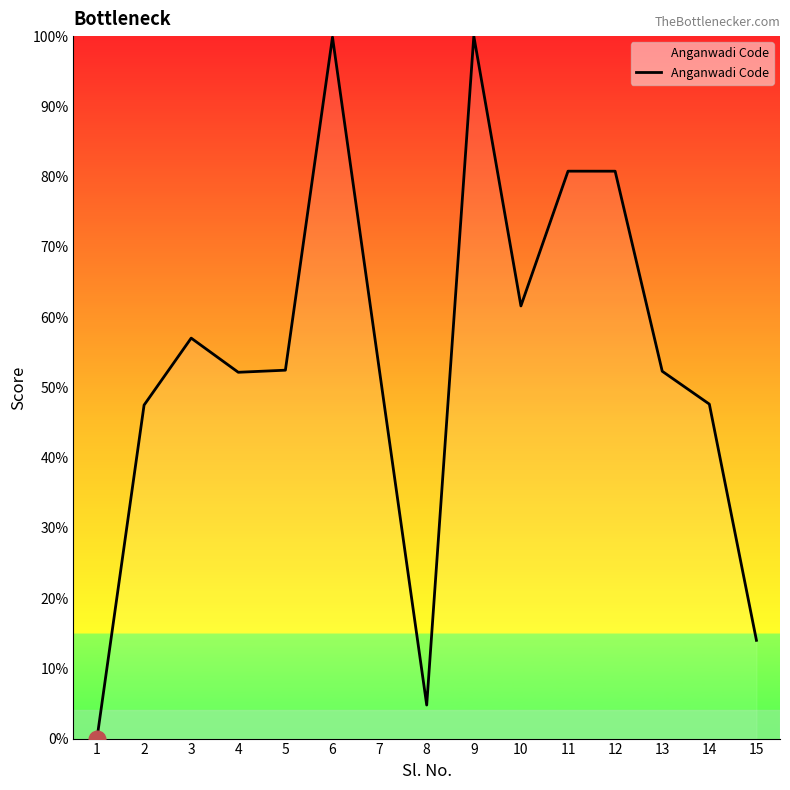

What is the difference between the values at 13 and 9?

47.7